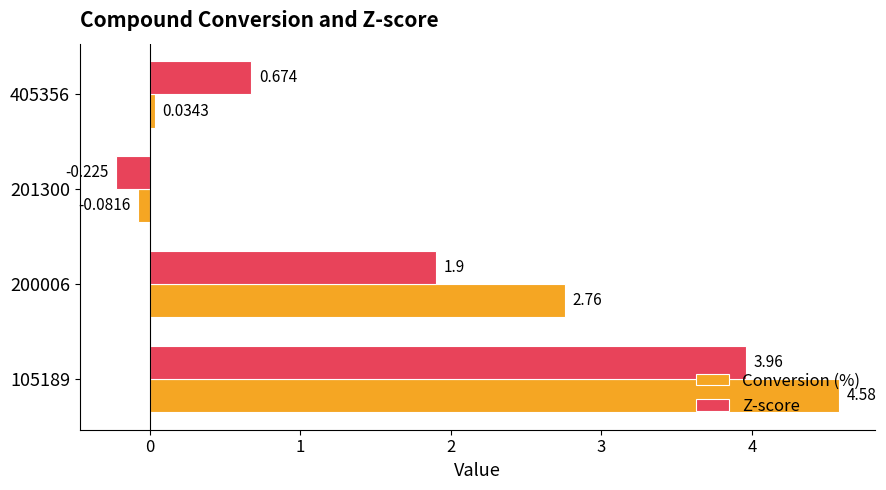

Which series has the widest spread of values?

Conversion (%)